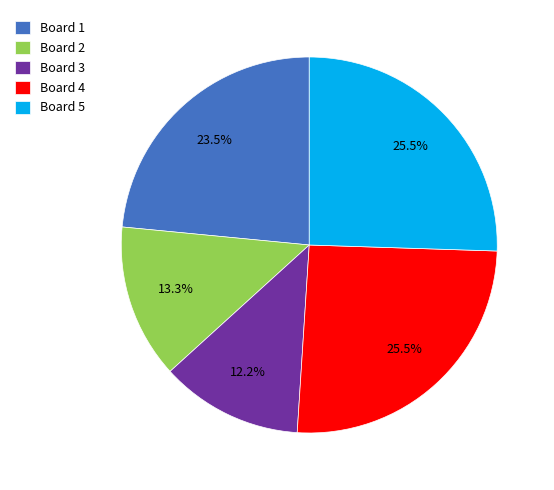

Between Board 5 and Board 2, which is larger?

Board 5